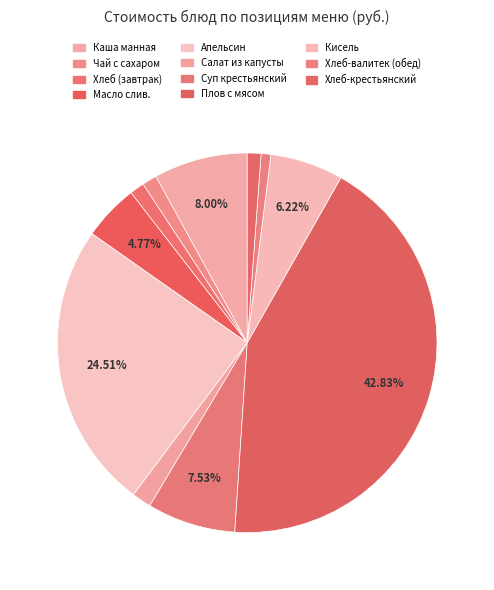

How many segments does this pie chart have?

11